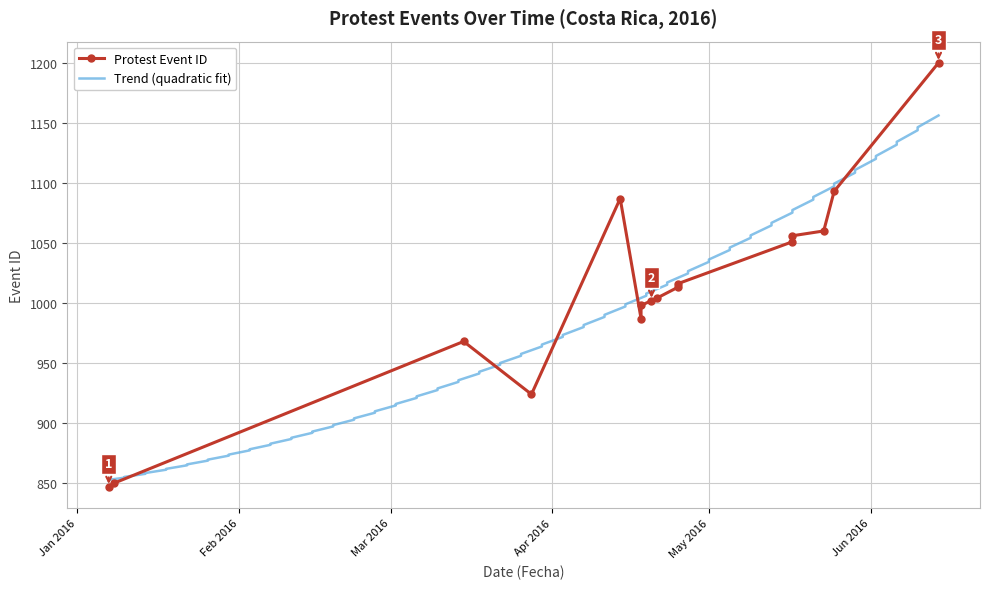

True or false: the data shows 968 at 2016-03-15.

True